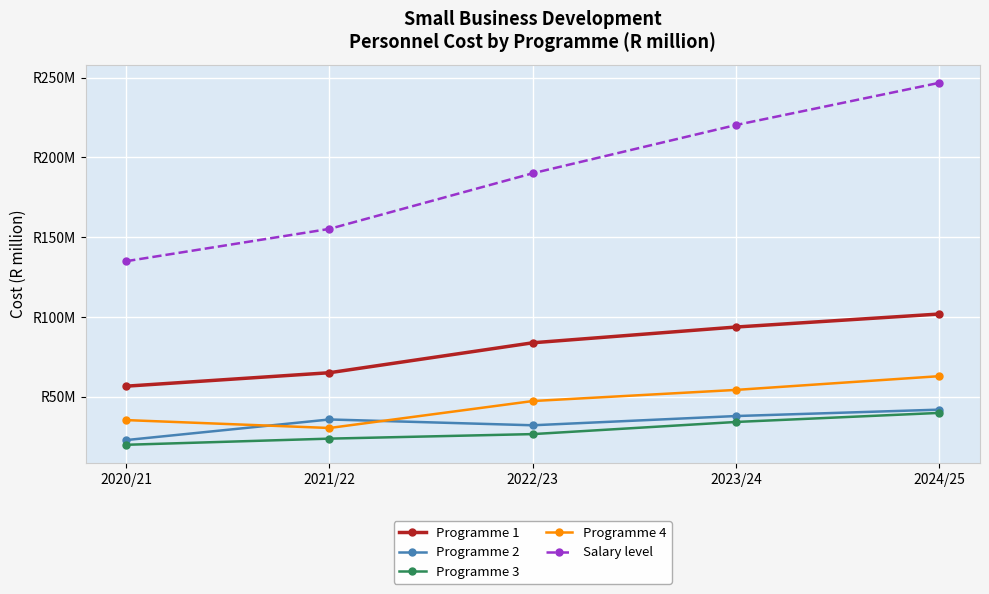

True or false: Programme 4 and Salary level intersect in this chart.

False